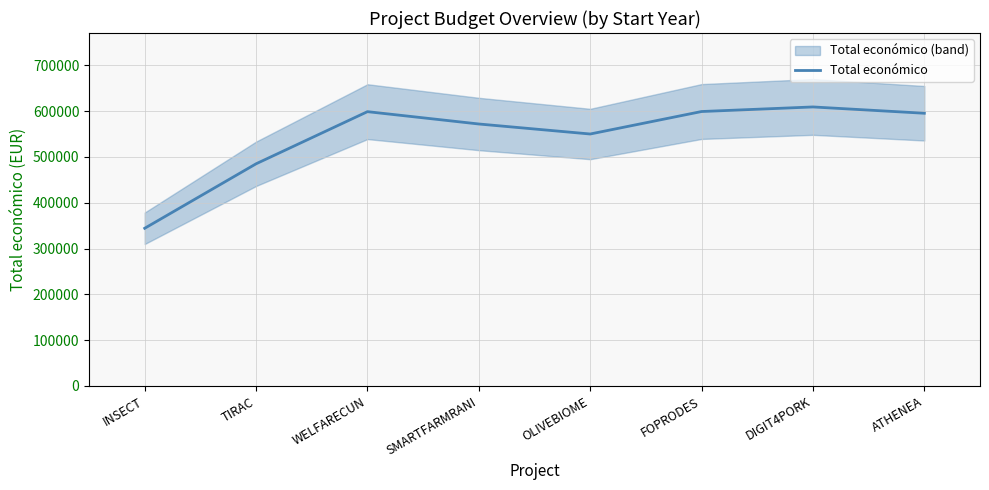

Which label corresponds to the largest value in the chart?

DIGIT4PORK